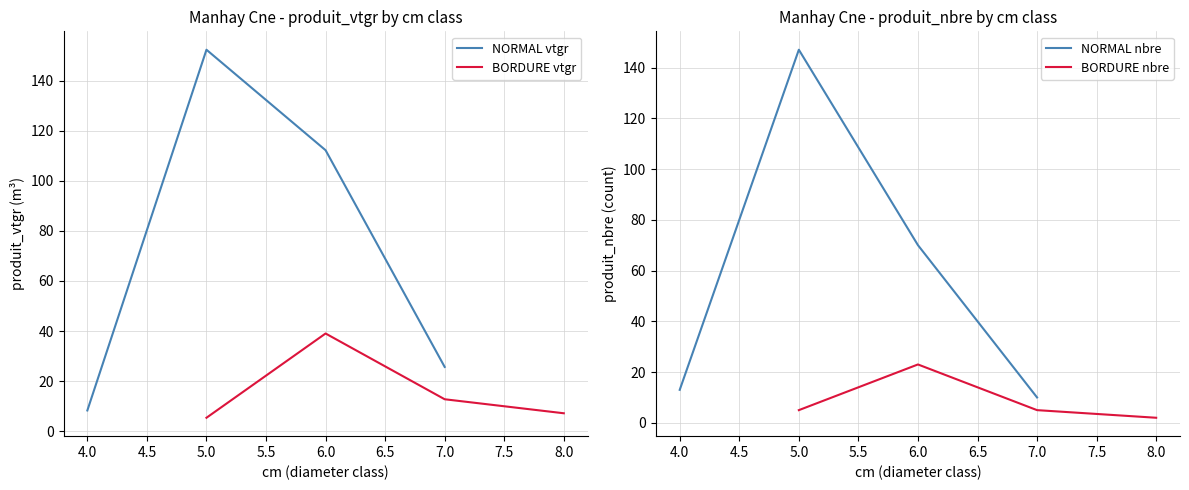

Where is the first local maximum for NORMAL vtgr?

5.0